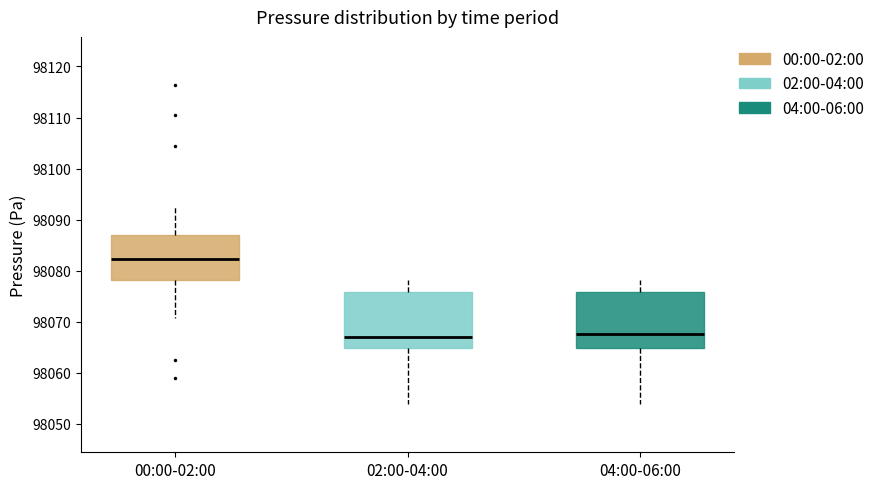

Where is the upper edge of the box for 02:00-04:00 on the y-axis? The values are not printed on the chart, so give them approximately, as read against the axis.

98076